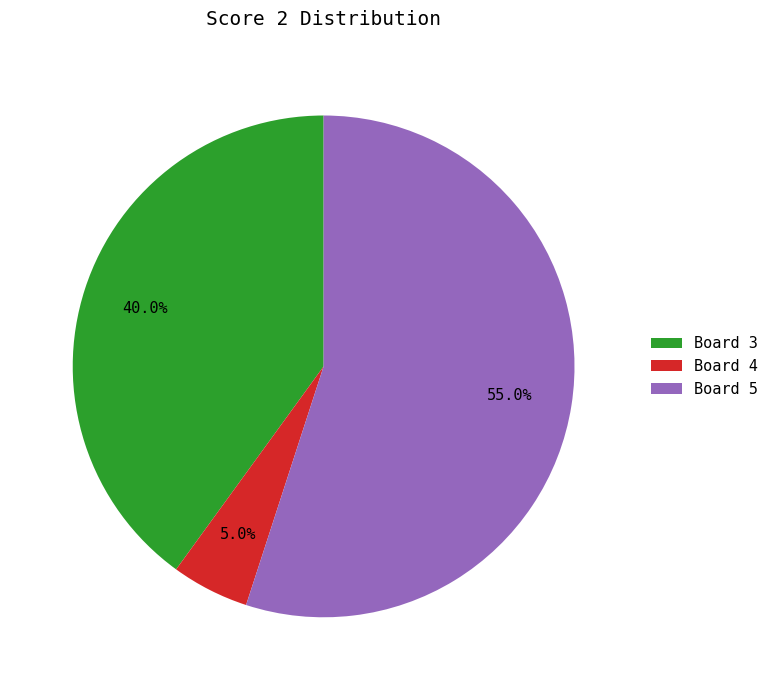

Which has a higher value, Board 5 or Board 3?

Board 5